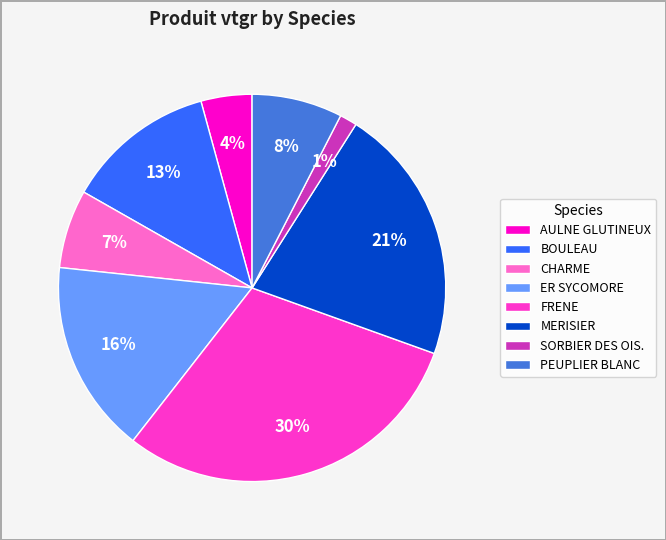

Which category has the biggest portion of the pie?

FRENE